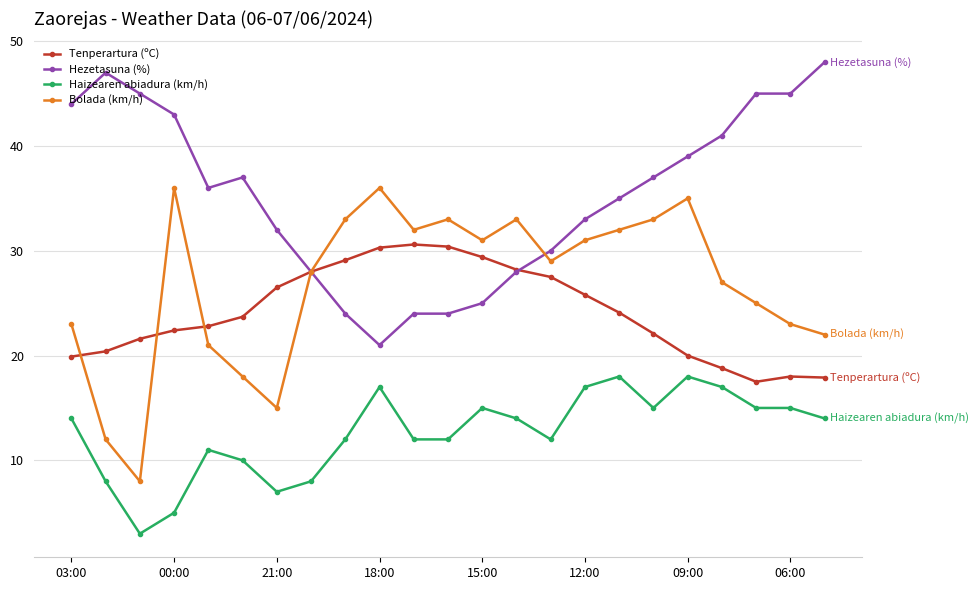

Which series has the largest total across all categories?

Hezetasuna (%)